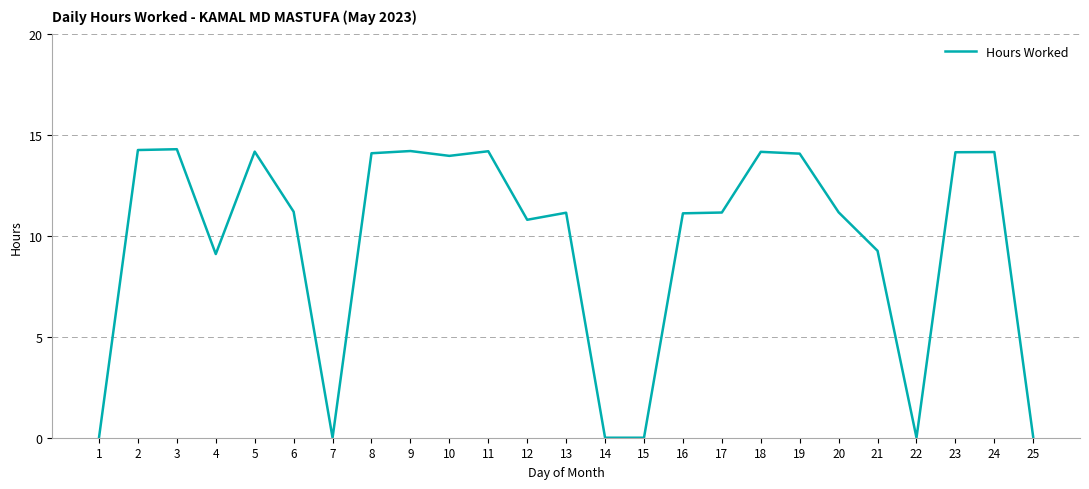

Is it true that the value at 3 is 14.3?

True